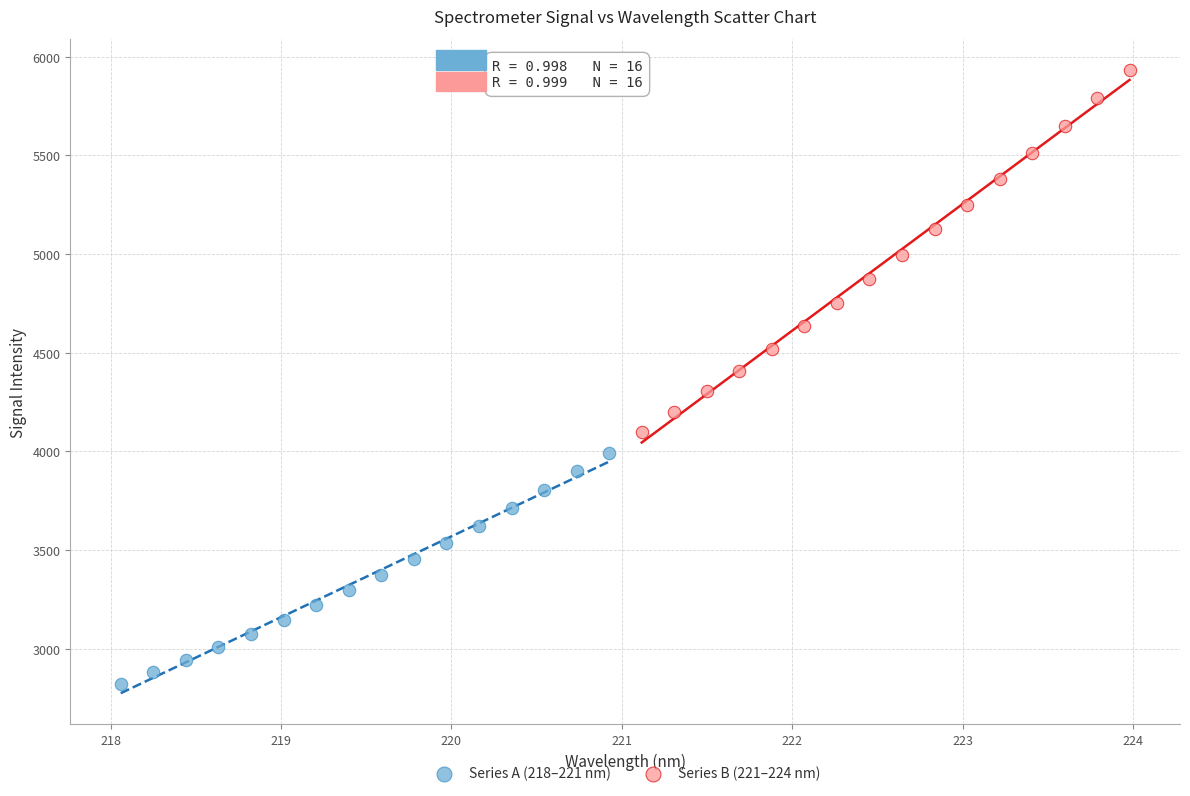

Which series contains the lowest Y value?

Series A (218–221 nm)